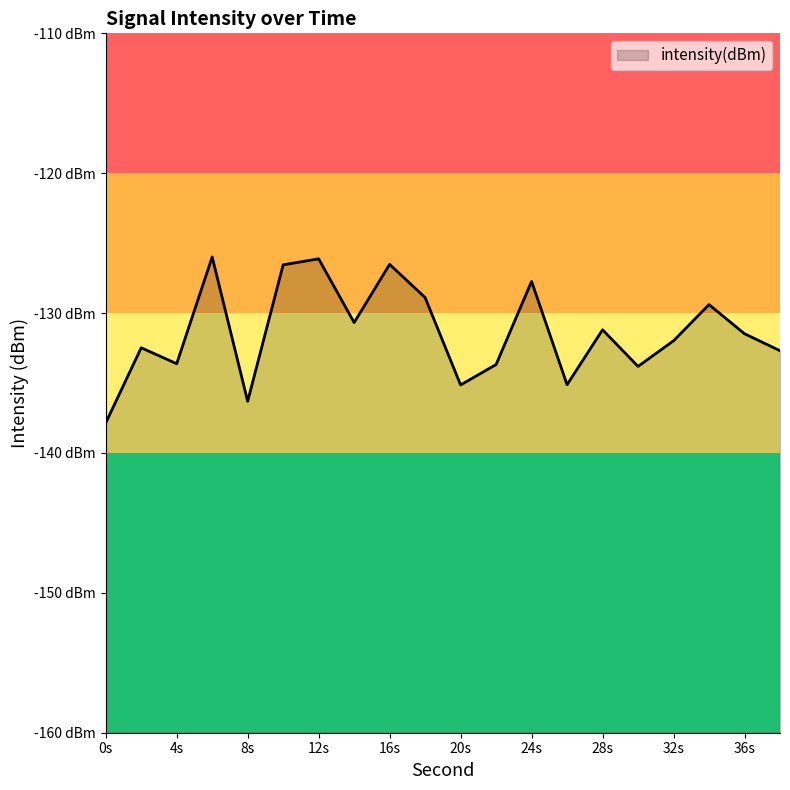

What value does the data have at 0?

-137.9